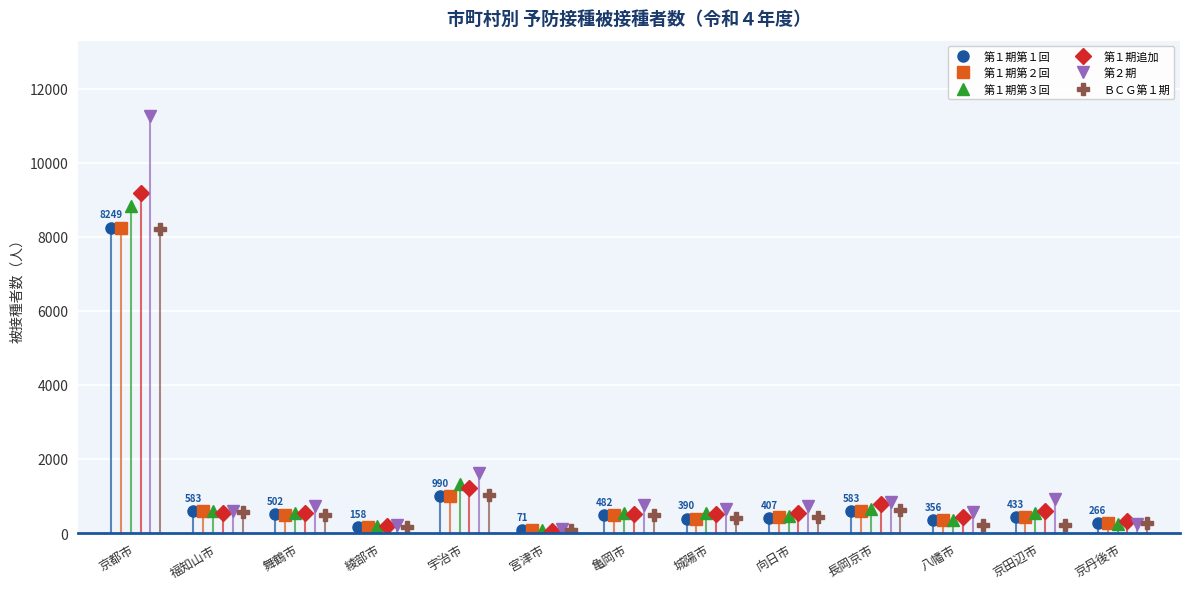

What position from the right is 八幡市?

3